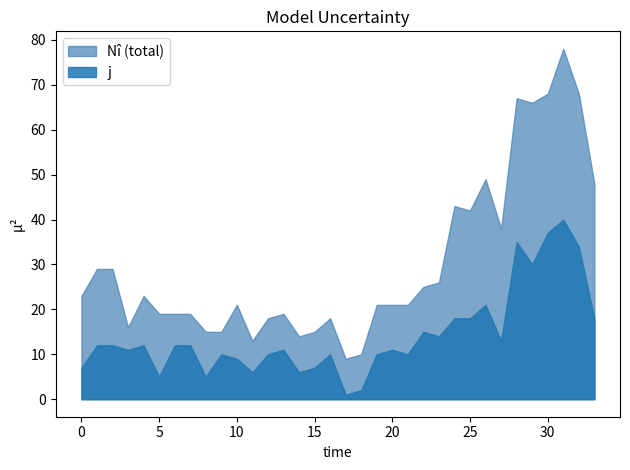

What is the lowest value of the Nî series?

9